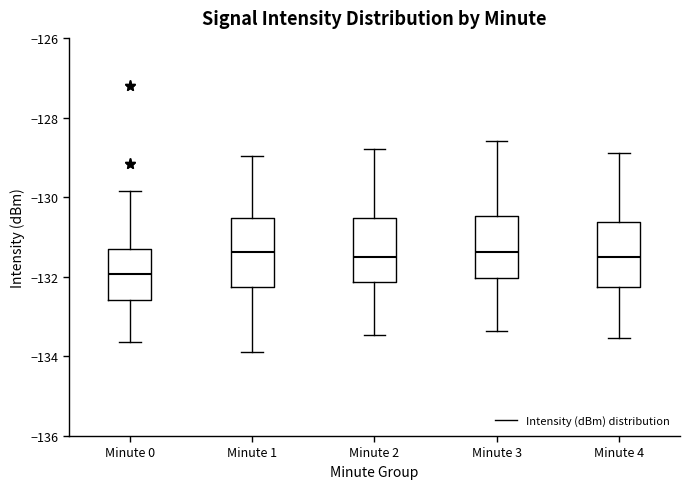

Reading left to right, read every box against the y-axis: the position of its median line, the range the box covers, and the ends of its whiskers. The values are not printed on the chart, so give them approximately, as read against the axis.

Minute 0: median -132.0, box -132.6 to -131.4, whiskers -133.6 to -129.8
Minute 1: median -131.4, box -132.2 to -130.6, whiskers -133.8 to -129.0
Minute 2: median -131.4, box -132.2 to -130.6, whiskers -133.4 to -128.8
Minute 3: median -131.4, box -132.0 to -130.4, whiskers -133.4 to -128.6
Minute 4: median -131.4, box -132.2 to -130.6, whiskers -133.6 to -128.8